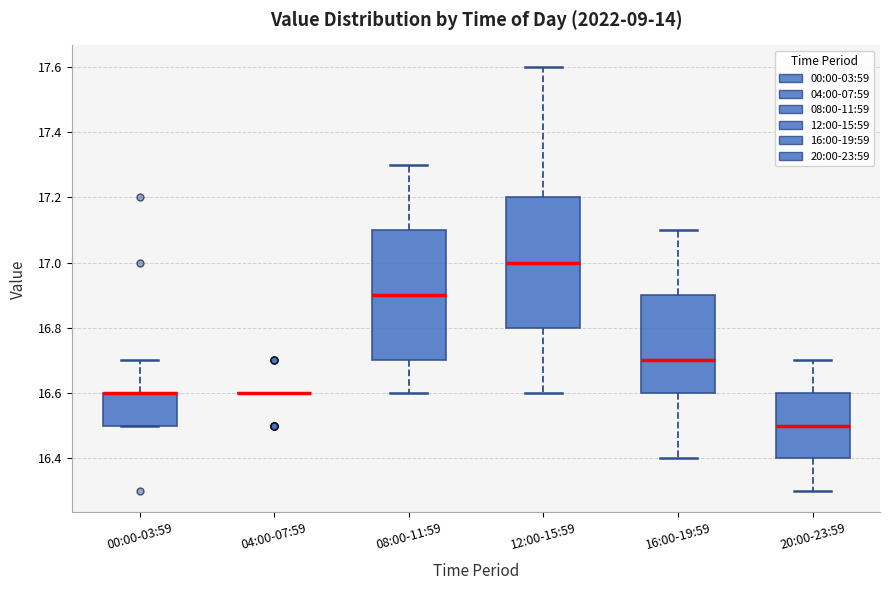

Reading left to right, transcribe this box plot: for each box, give where its median line is, the range the box spans, and where its two whiskers end, as read against the y-axis. The values are not printed on the chart, so give them approximately, as read against the axis.

00:00-03:59: median 16.6 (drawn on the box's upper edge), box 16.5 to 16.6, whiskers 16.5 to 16.7
04:00-07:59: box collapsed to a line at 16.6, whiskers 16.6 to 16.6
08:00-11:59: median 16.9, box 16.7 to 17.1, whiskers 16.6 to 17.3
12:00-15:59: median 17.0, box 16.8 to 17.2, whiskers 16.6 to 17.6
16:00-19:59: median 16.7, box 16.6 to 16.9, whiskers 16.4 to 17.1
20:00-23:59: median 16.5, box 16.4 to 16.6, whiskers 16.3 to 16.7